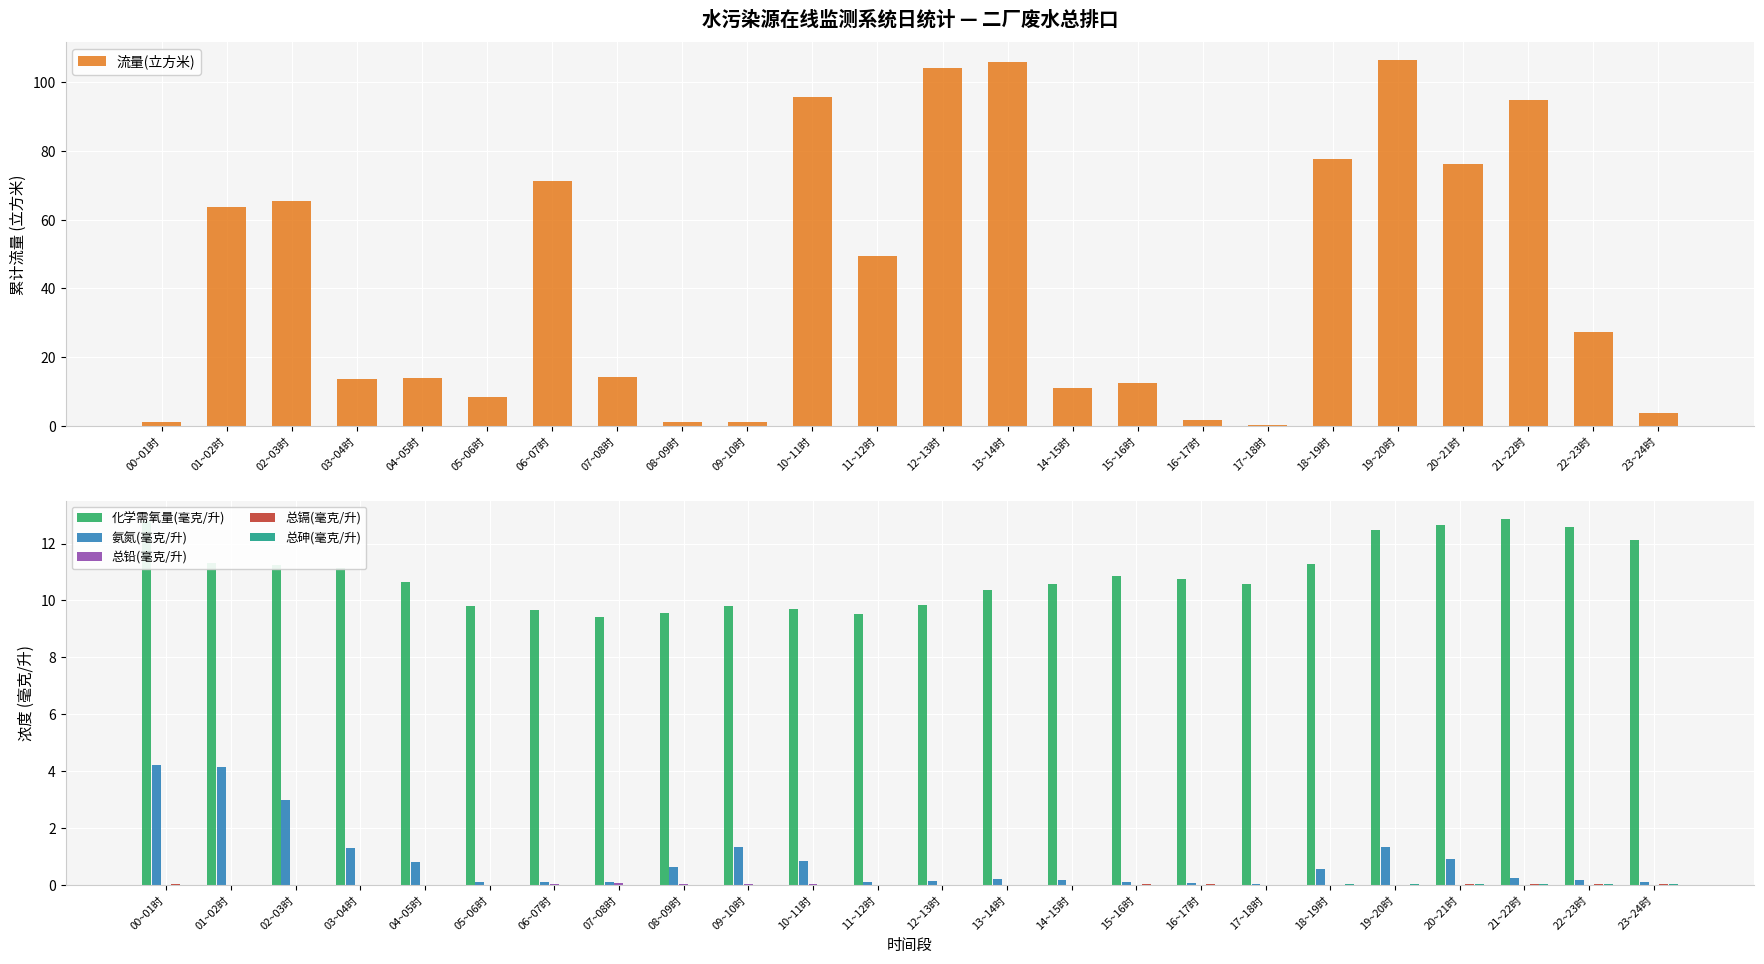

Is it true that 总镉(毫克/升) equals 0.0 at 14~15时?

True